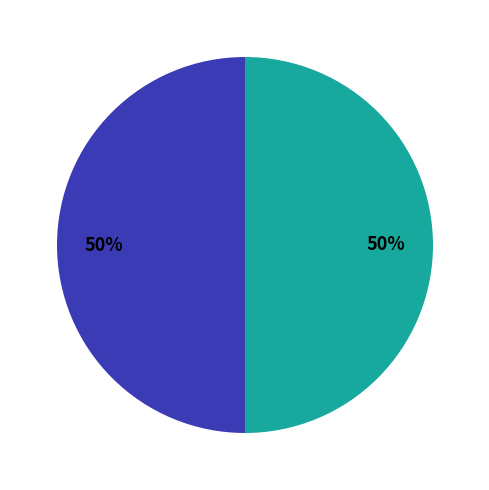

To the nearest percent, what is the average slice percentage?

50%